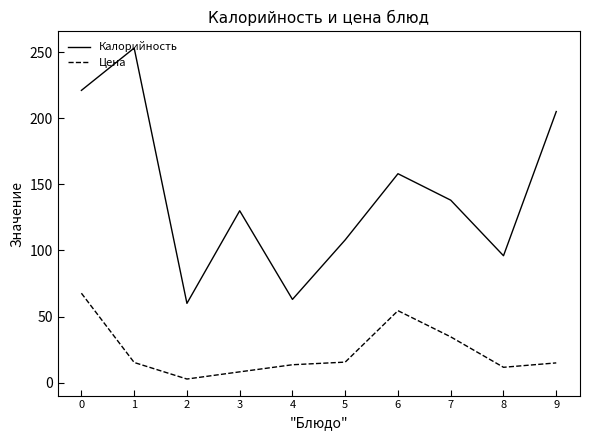

At which label does Калорийность reach its minimum?

2